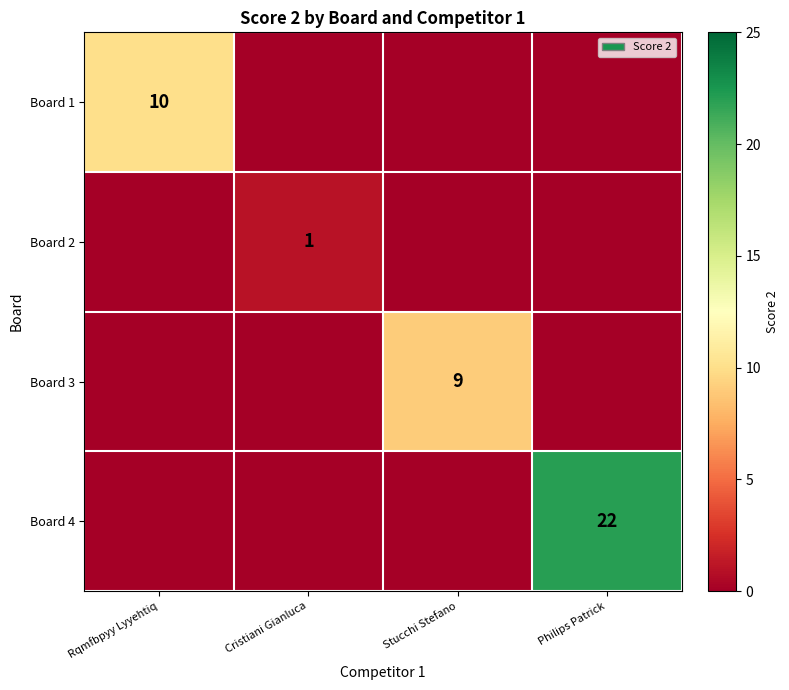

The Board 2 series shows 0 at Cristiani Gianluca. True or false?

False